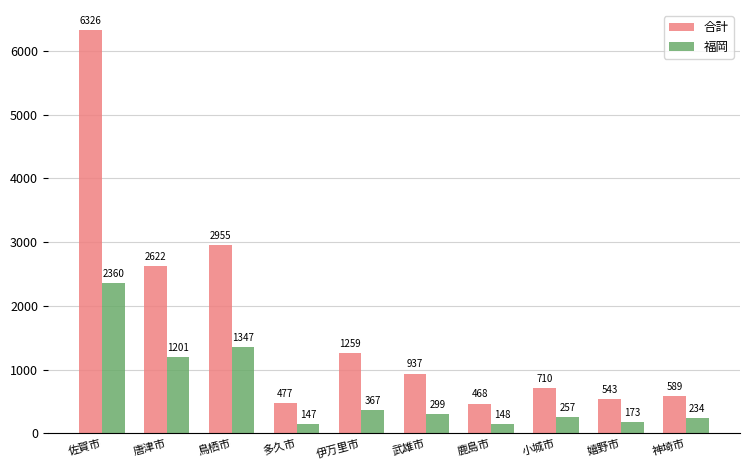

What is the spread (max minus min) of values at 武雄市?

638